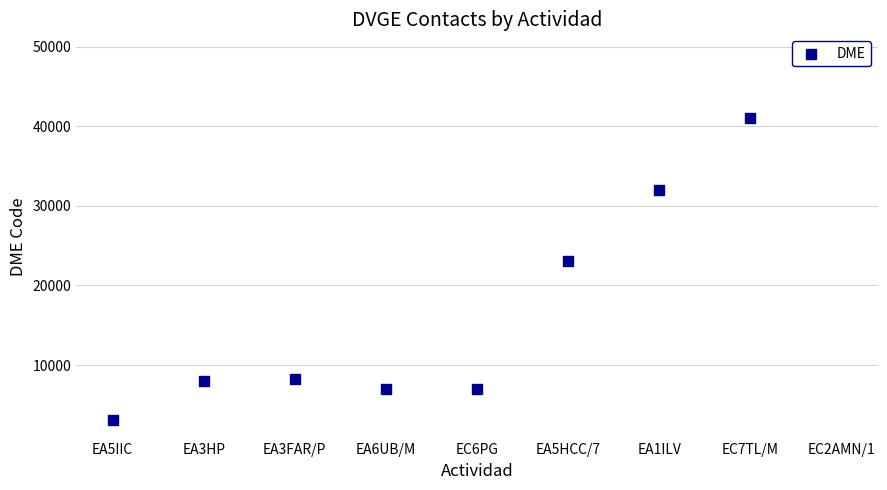

Between EA6UB/M and EC2AMN/1, which is larger?

EC2AMN/1